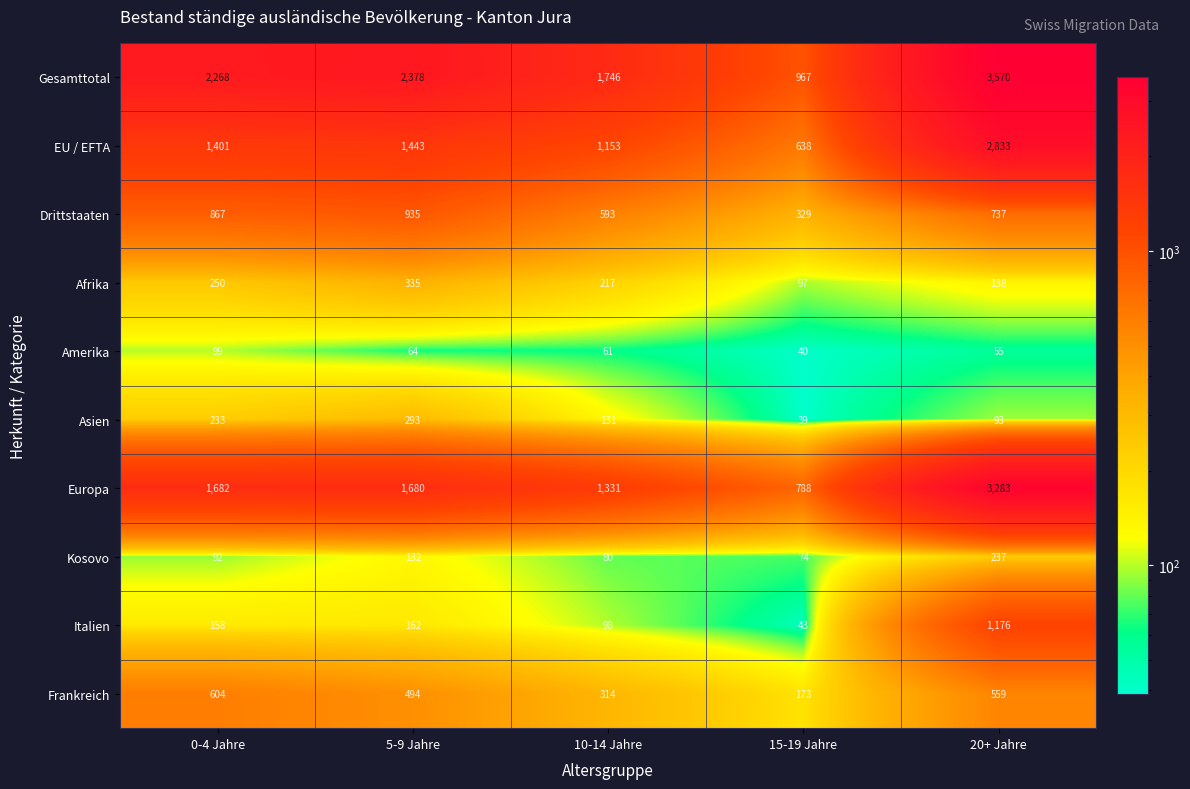

What is the sum of all EU / EFTA values?

7468